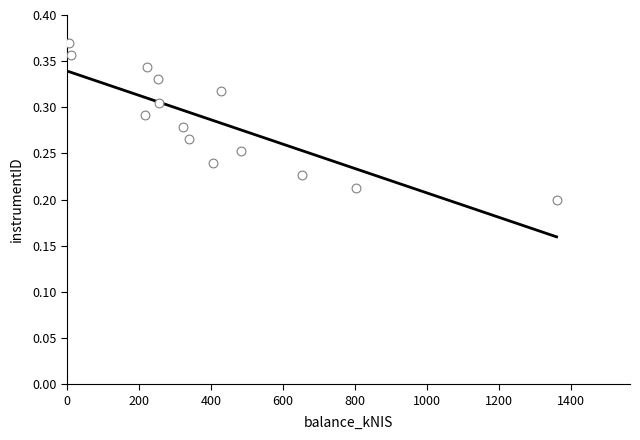

What is the range of X values (max minus min)?

1353.8